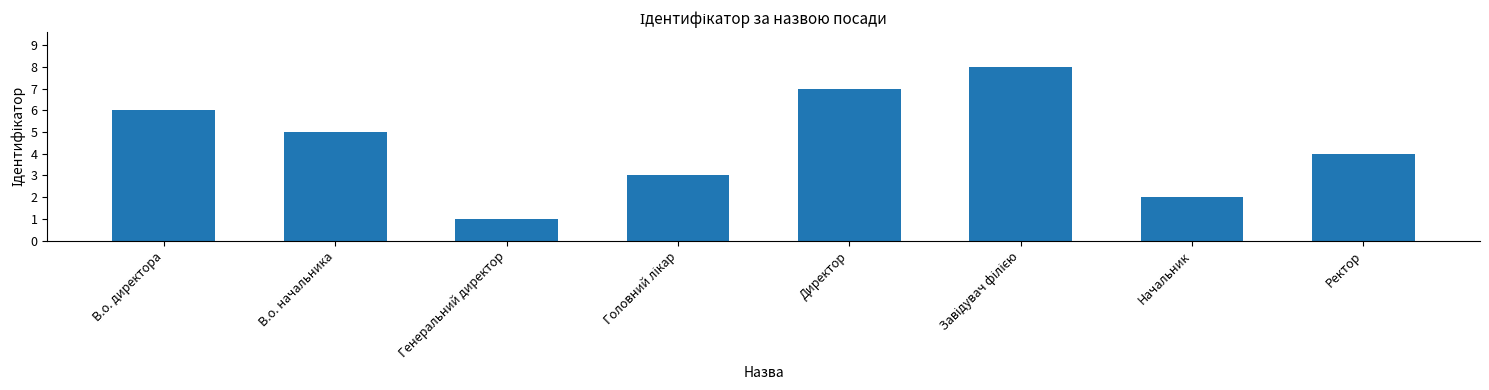

What is the change in value from В.о. директора to Ректор?

-2